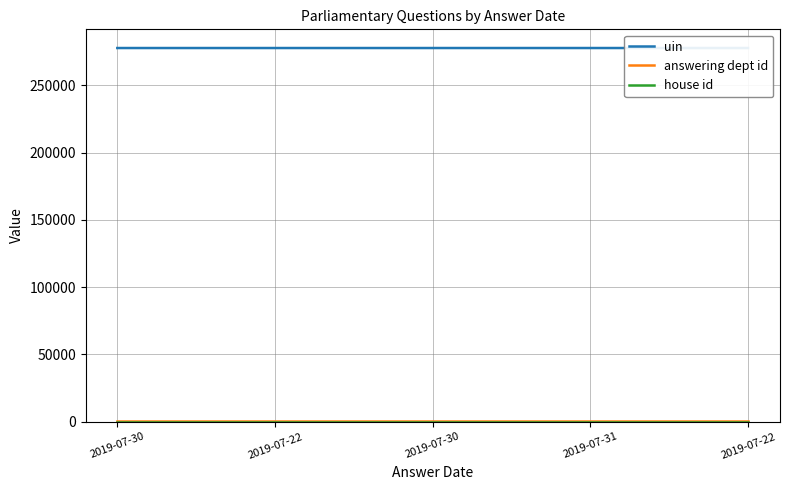

Reading right to left, transcribe all the data shown in this chart.

uin: 277830	277829	277828	277827	277826
answering dept id: 202	202	202	202	202
house id: 1	1	1	1	1